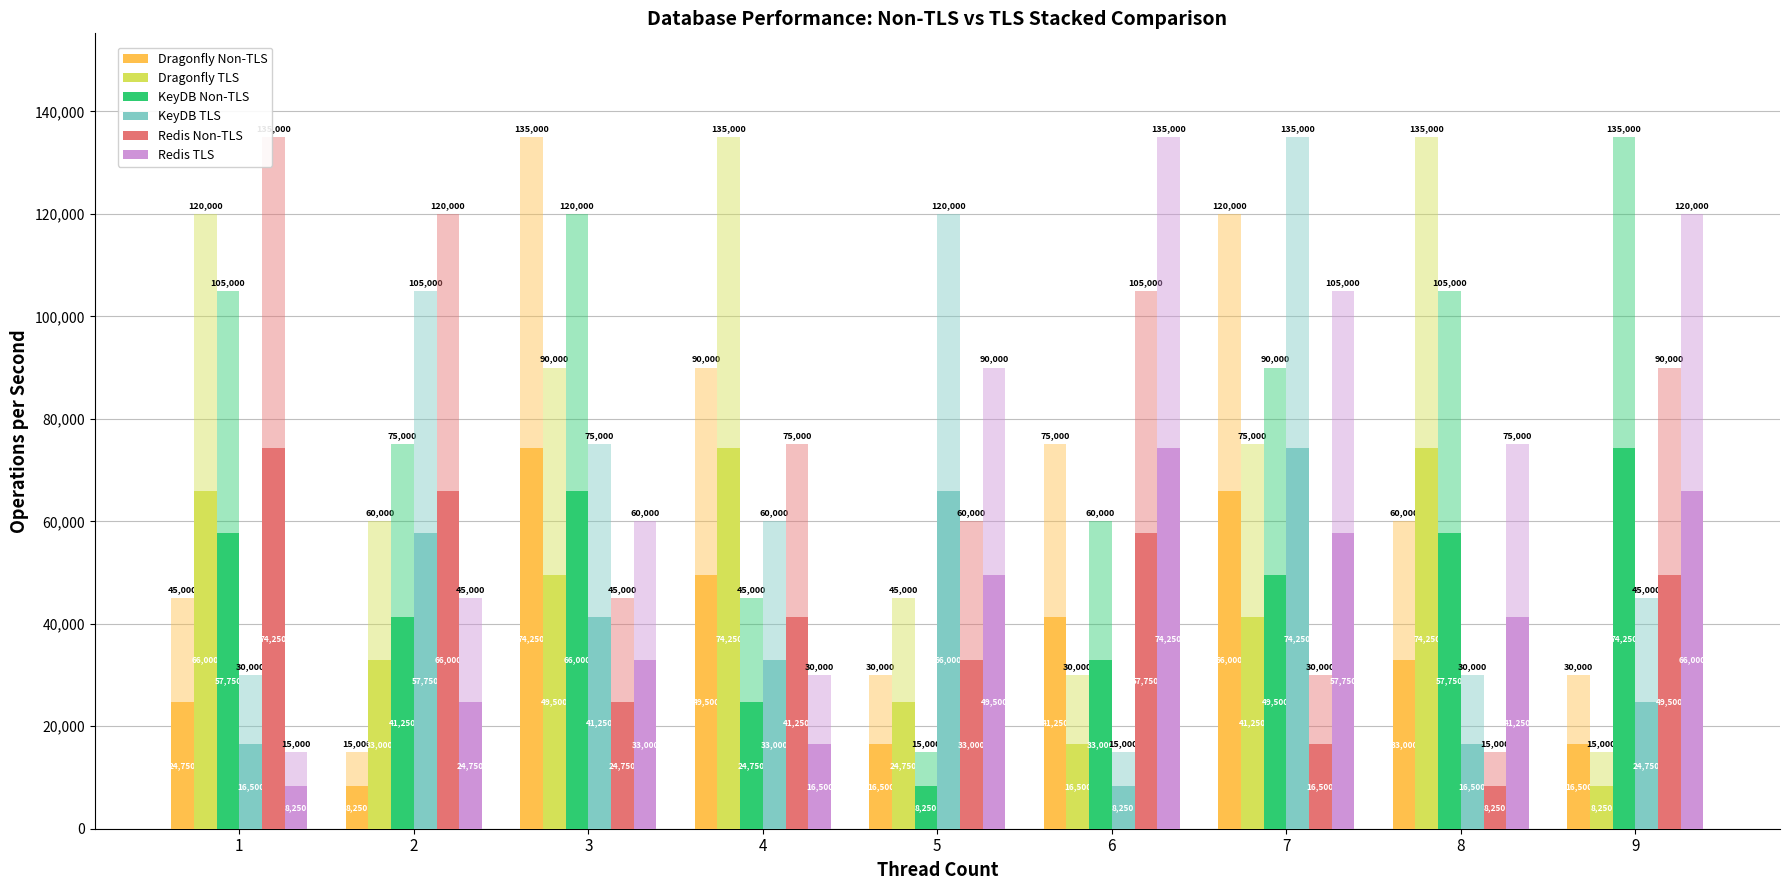

Reading left to right, transcribe all the data shown in this chart.

Dragonfly Non-TLS: 1=24750.0	2=8250.0	3=74250.0	4=49500.0	5=16500.0	6=41250.0	7=66000.0	8=33000.0	9=16500.0
Dragonfly TLS: 1=66000.0	2=33000.0	3=49500.0	4=74250.0	5=24750.0	6=16500.0	7=41250.0	8=74250.0	9=8250.0
KeyDB Non-TLS: 1=57750.0	2=41250.0	3=66000.0	4=24750.0	5=8250.0	6=33000.0	7=49500.0	8=57750.0	9=74250.0
KeyDB TLS: 1=16500.0	2=57750.0	3=41250.0	4=33000.0	5=66000.0	6=8250.0	7=74250.0	8=16500.0	9=24750.0
Redis Non-TLS: 1=74250.0	2=66000.0	3=24750.0	4=41250.0	5=33000.0	6=57750.0	7=16500.0	8=8250.0	9=49500.0
Redis TLS: 1=8250.0	2=24750.0	3=33000.0	4=16500.0	5=49500.0	6=74250.0	7=57750.0	8=41250.0	9=66000.0